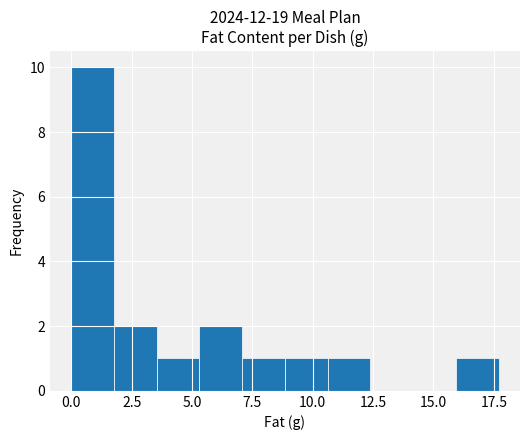

Read against the x-axis, roughly where is the centre of the tallest bar?

1.0